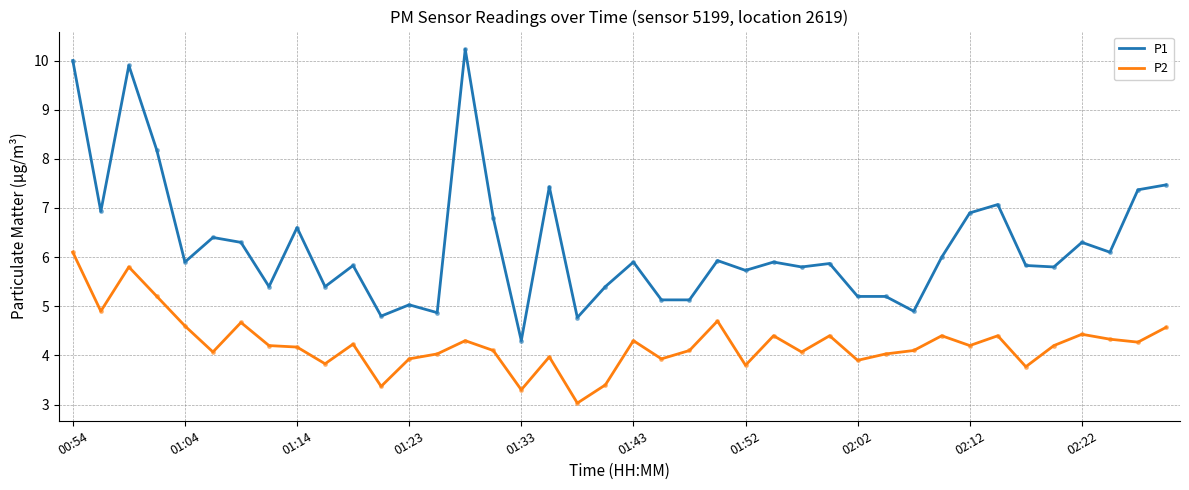

List the series in order of their overall mean, lowest first.

P2, P1